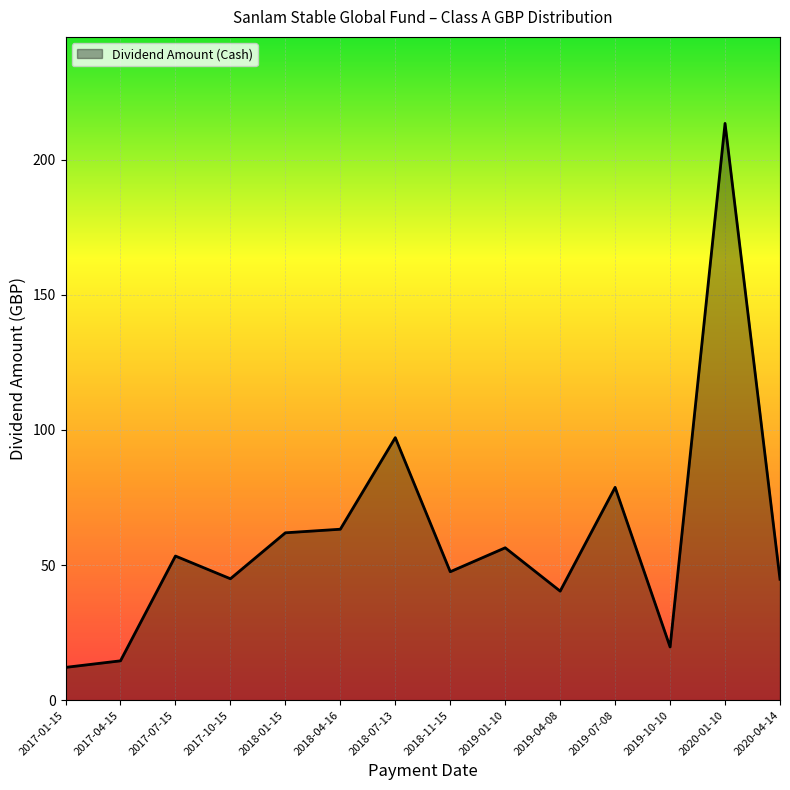

What is the difference between the maximum and minimum values?

201.3